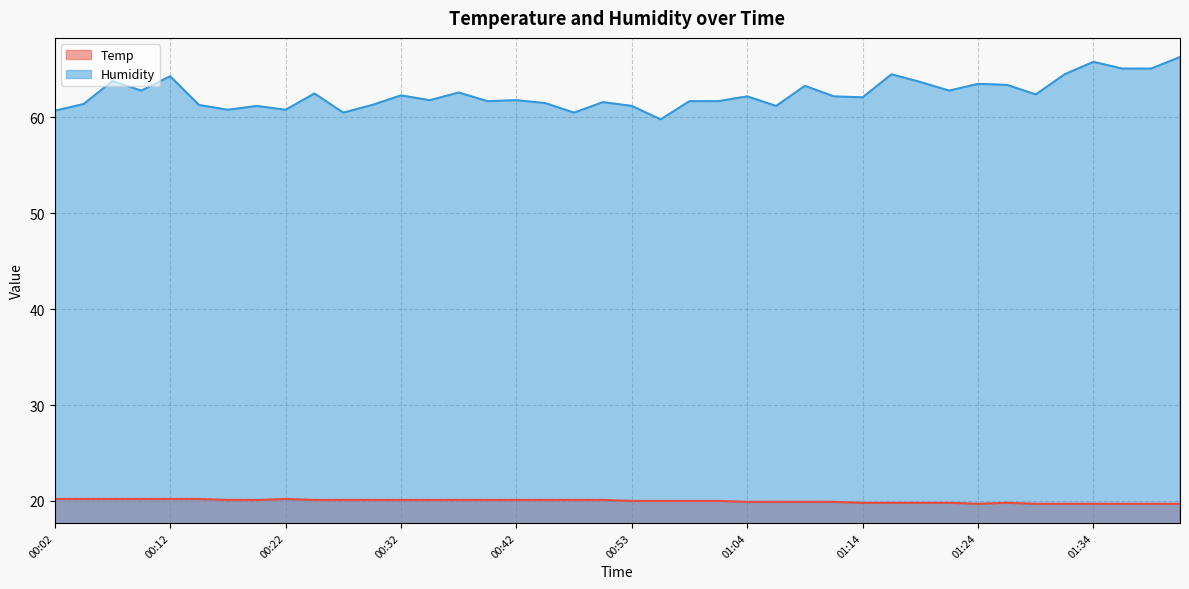

At which label does Humidity reach its peak?

01:42